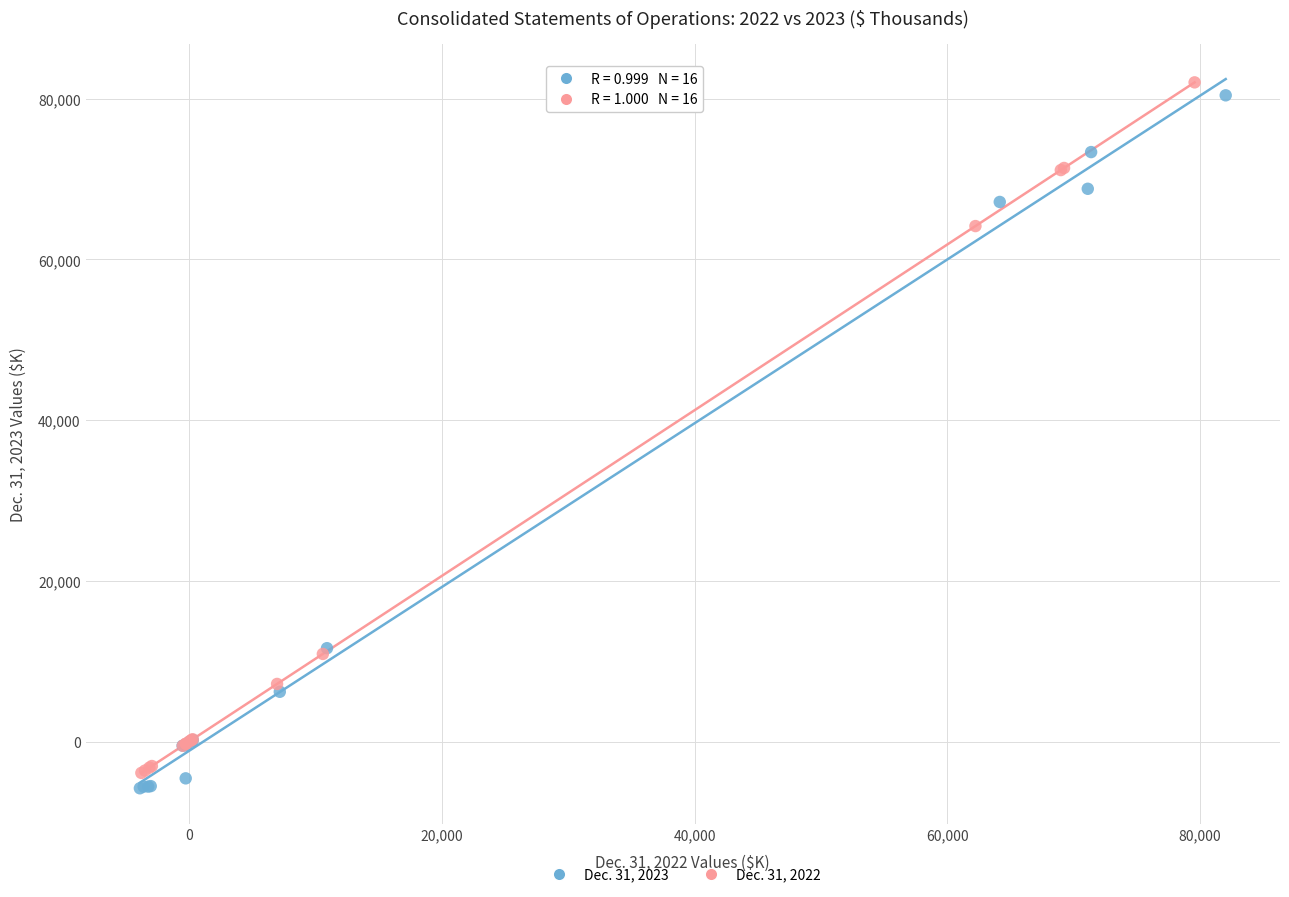

Which series has the largest Y range (max minus min)?

Dec. 31, 2023